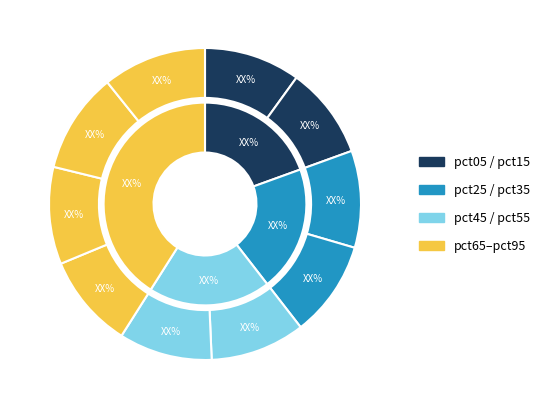

True or false: pct15 accounts for 9% of the total.

True